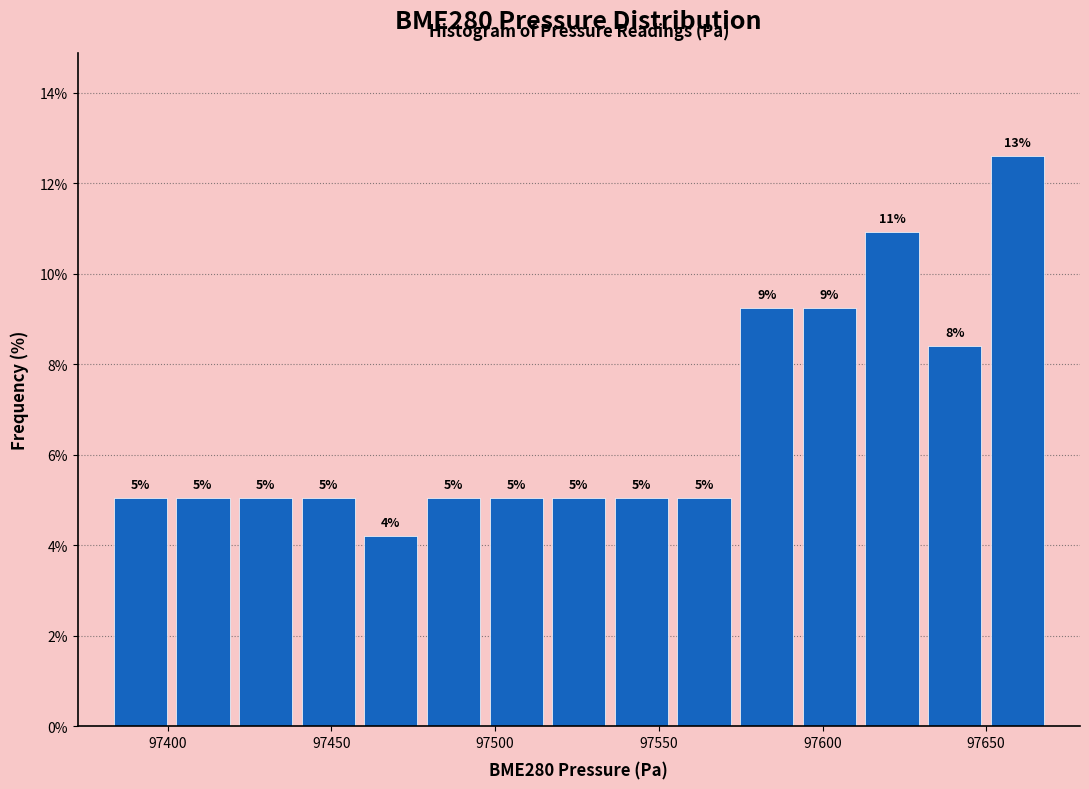

Around what value on the x-axis is the tallest bar? Give the approximate position of its centre, as read against the axis.

97660